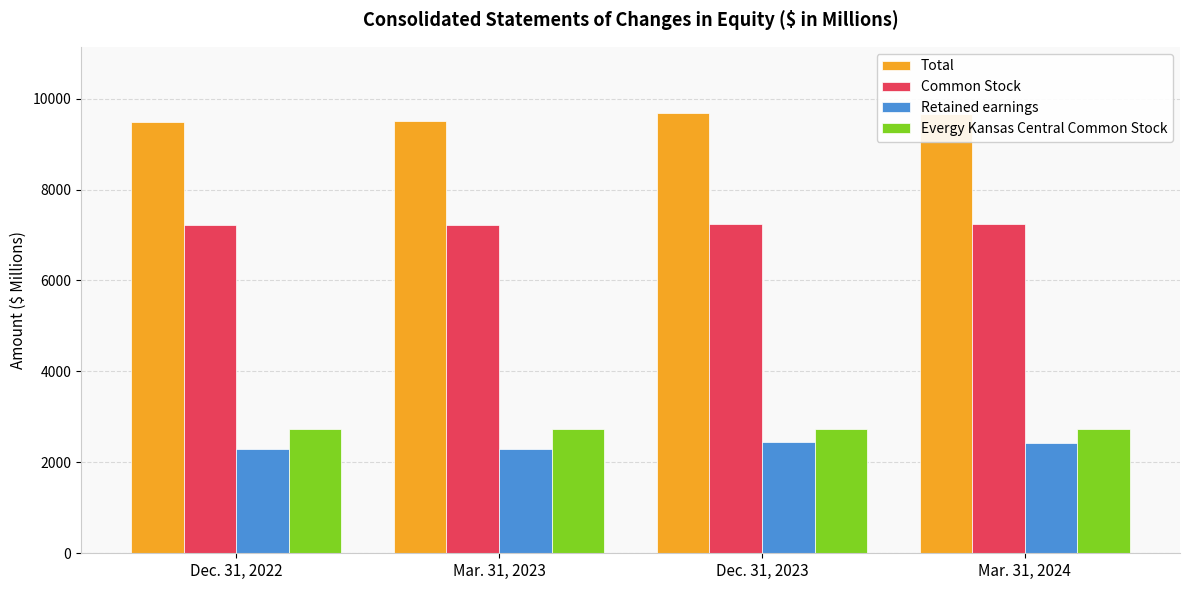

What is the sum of the Evergy Kansas Central Common Stock values at Mar. 31, 2023 and Mar. 31, 2024?

5475.2